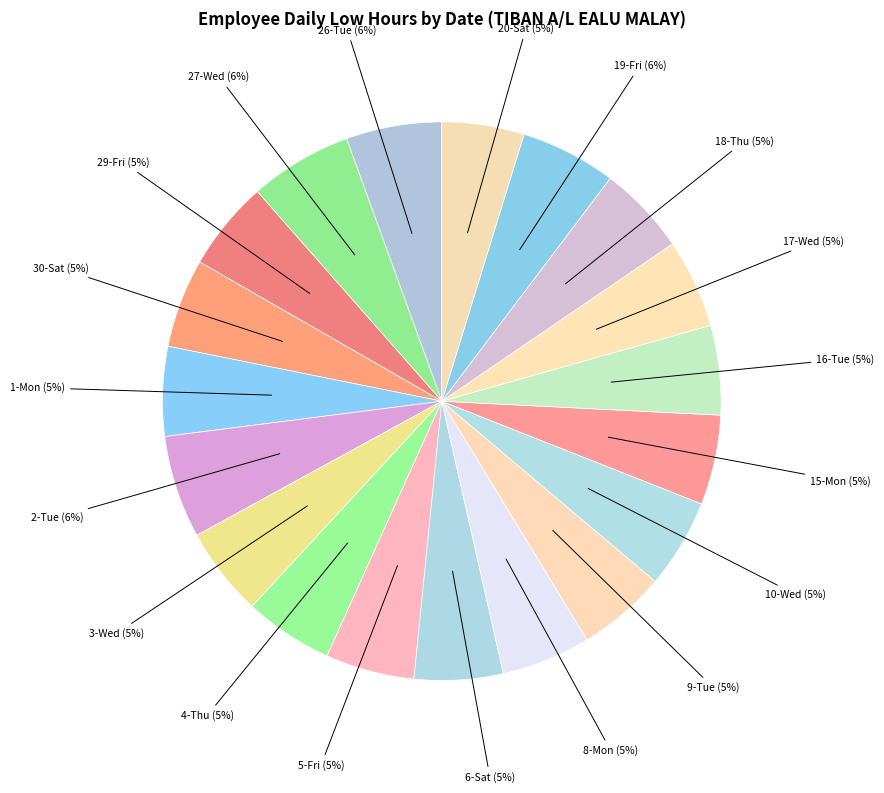

Is there a majority slice in this chart?

No